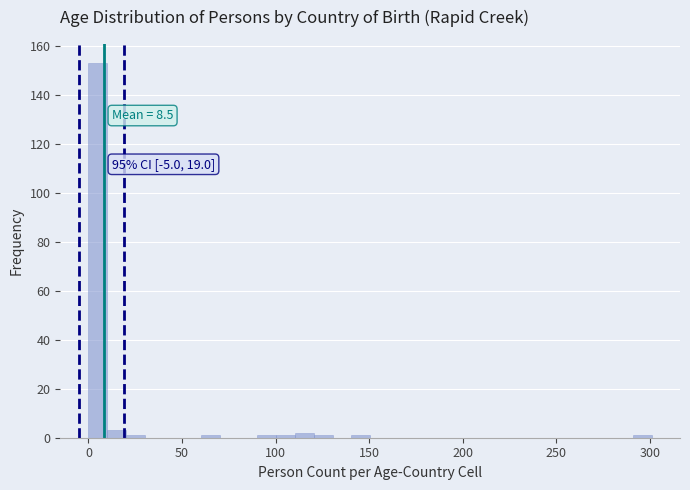

Around what value on the x-axis is the tallest bar? Give the approximate position of its centre, as read against the axis.

5